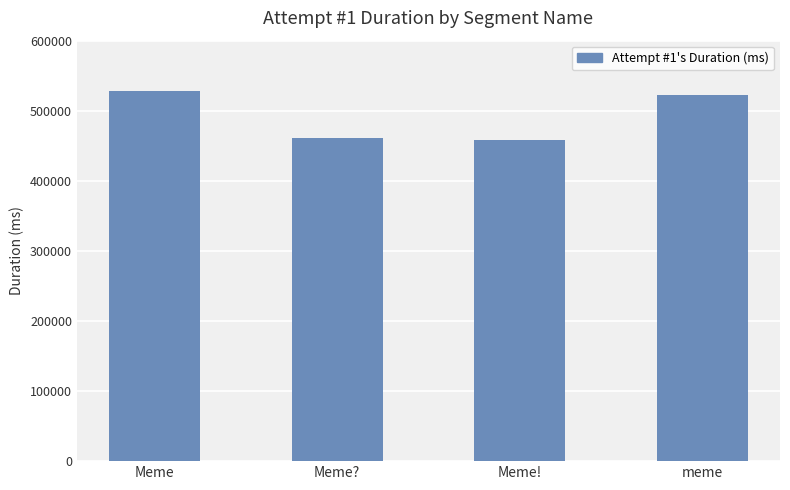

The value at Meme is 528605. True or false?

True